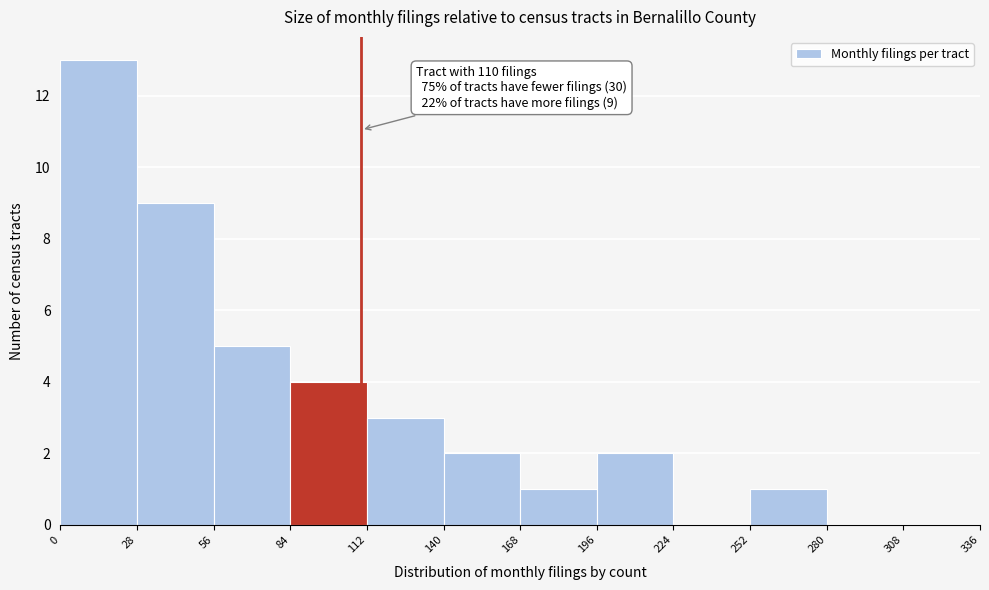

Which range on the x-axis has the tallest bar?

0 to 28